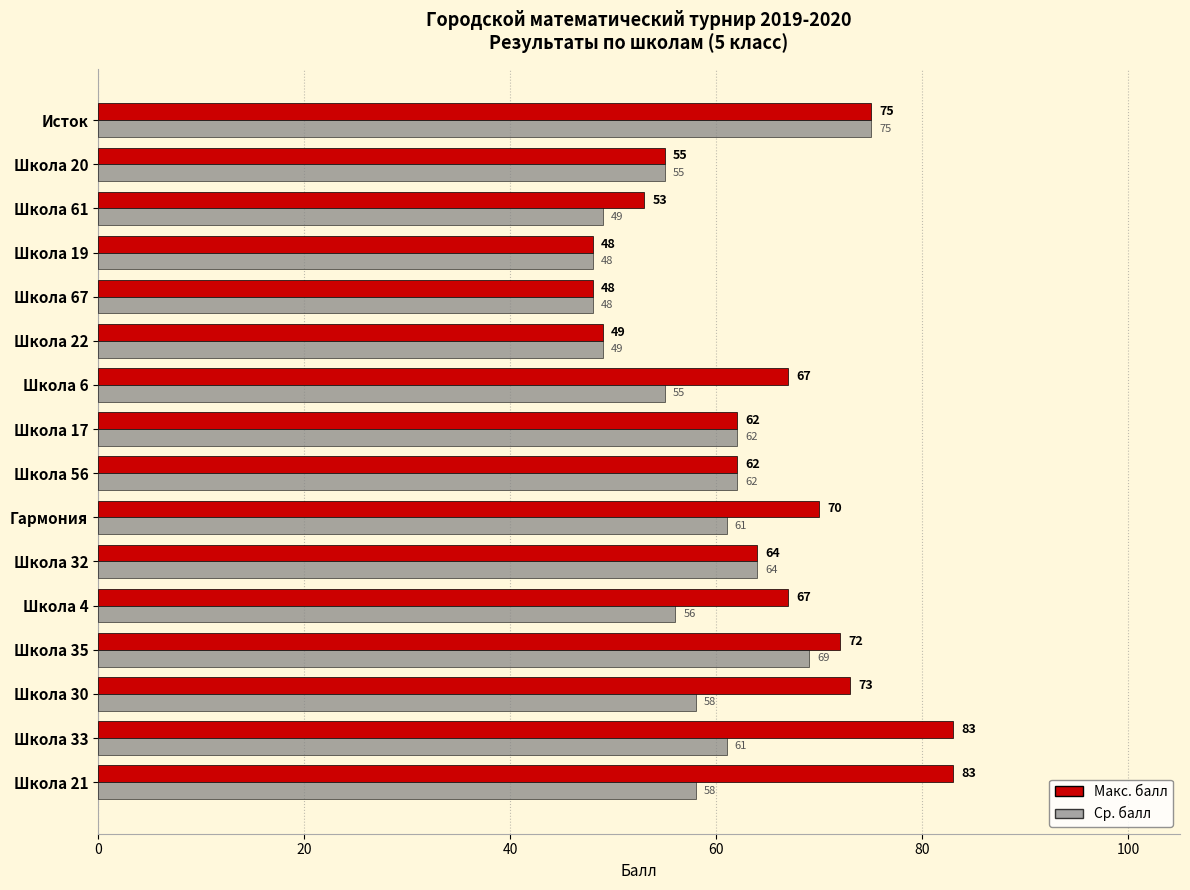

Which series has the widest spread of values?

Макс. балл